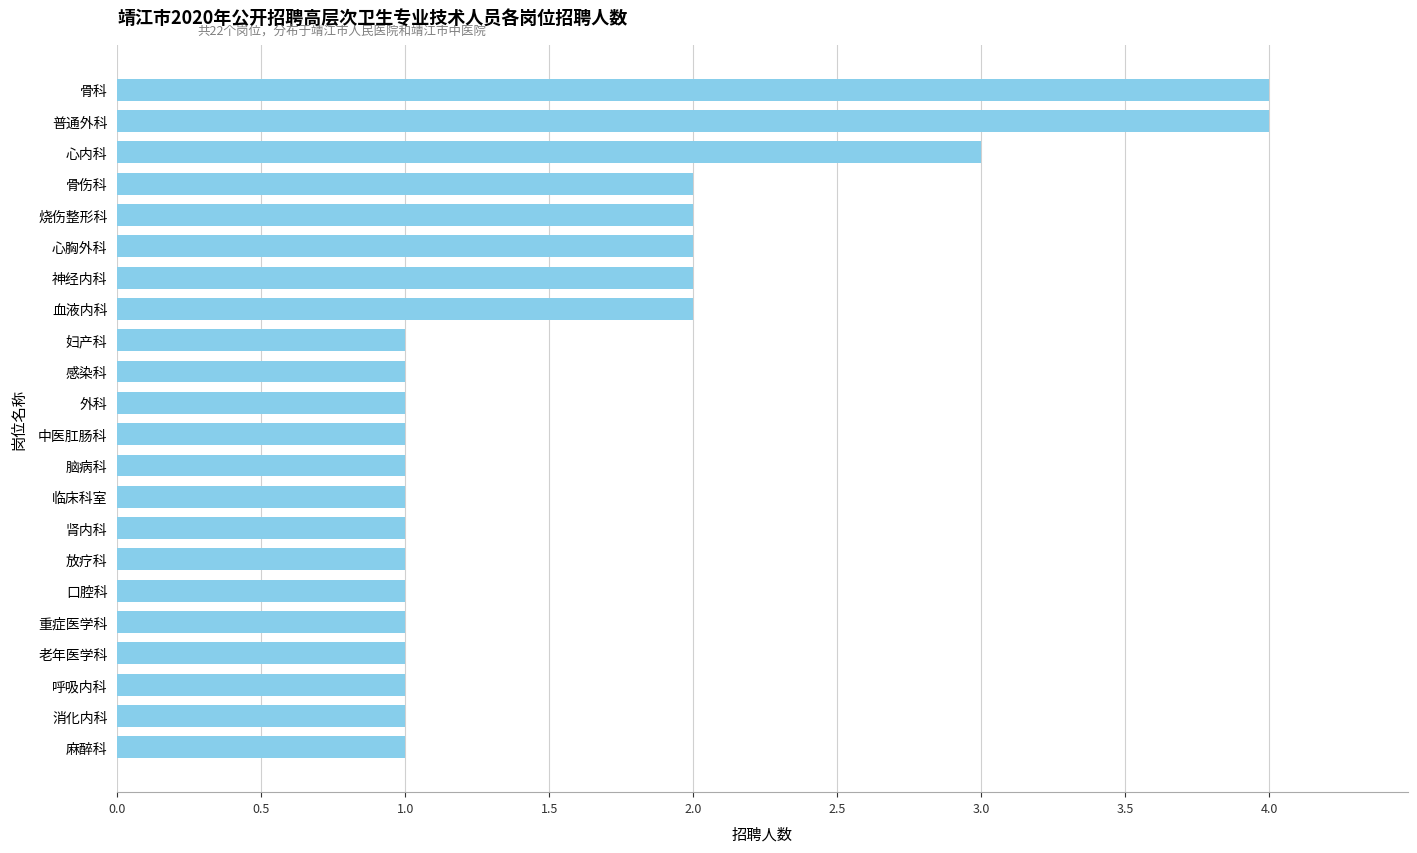

What is the difference between the second highest and minimum values?

3